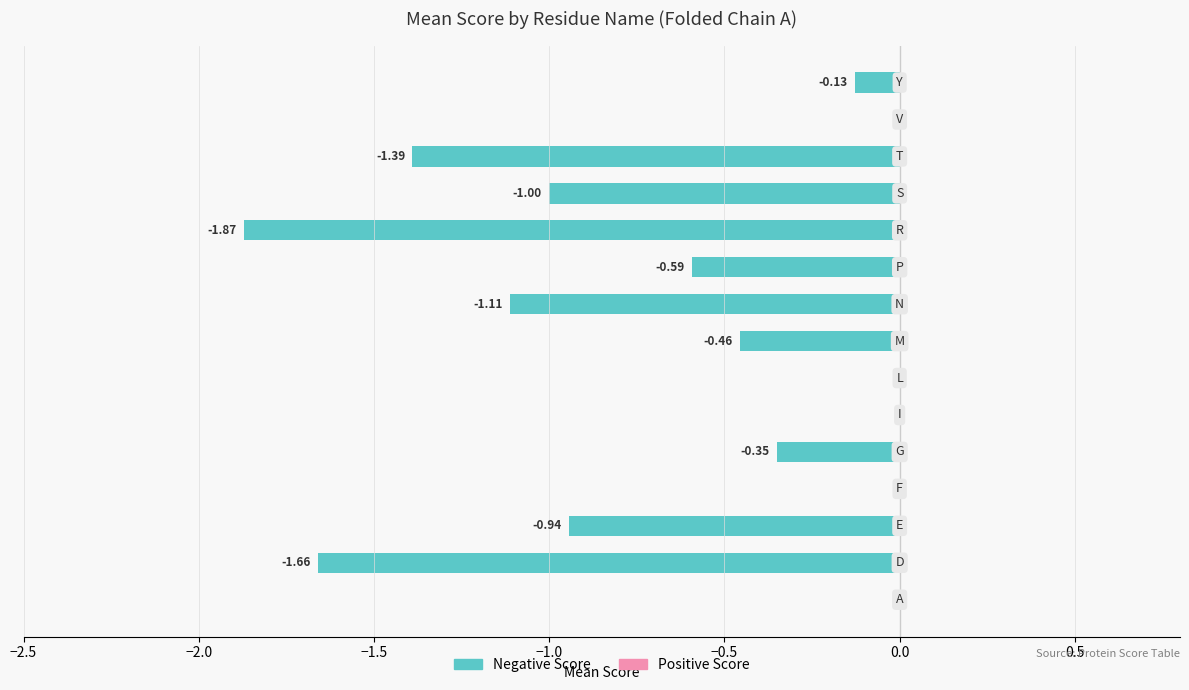

Does the chart contain stacked bars?

No